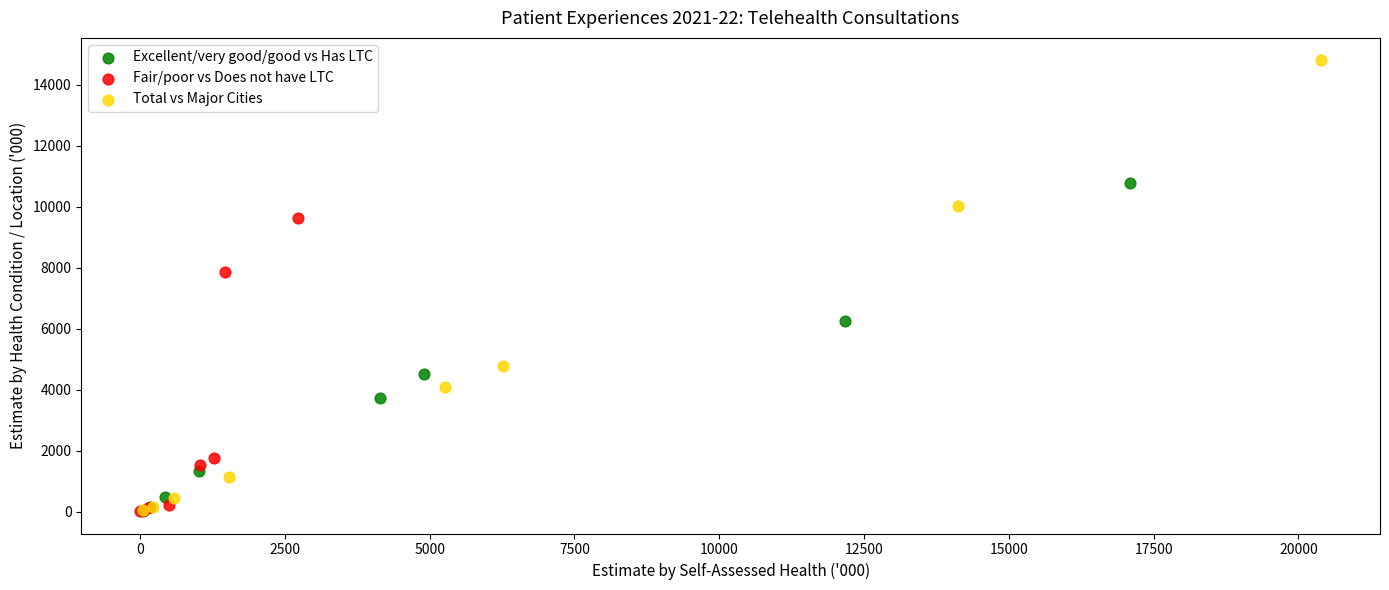

What are all the series names shown in the legend?

Excellent/very good/good vs Has LTC, Fair/poor vs Does not have LTC, Total vs Major Cities